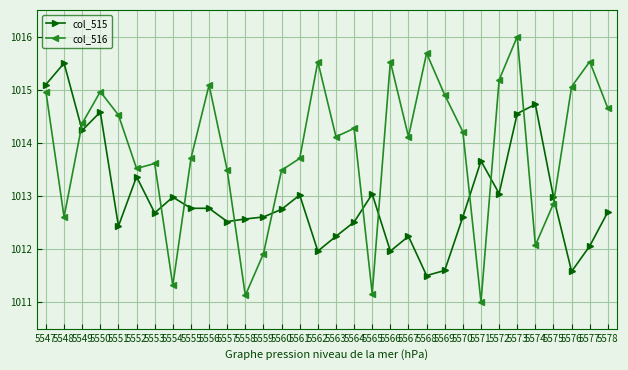

The value of col_516 at 5573 is 1670.4. True or false?

False